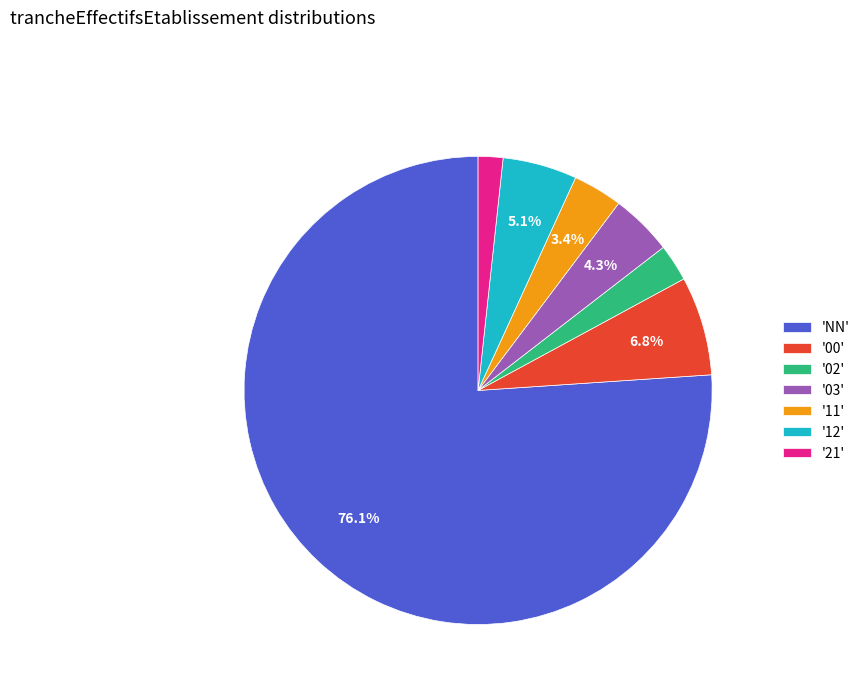

Which category has the biggest portion of the pie?

'NN'